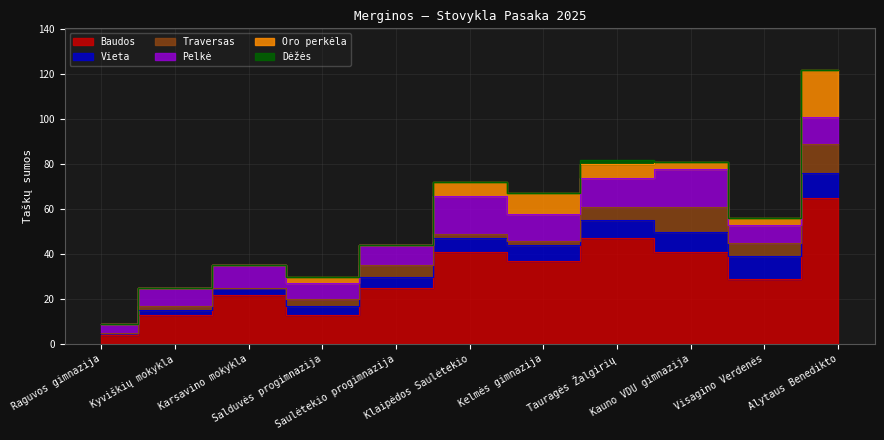

Between which two adjacent categories do Traversas and Vieta first intersect?

Tauragės Žalgirių and Kauno VDU gimnazija